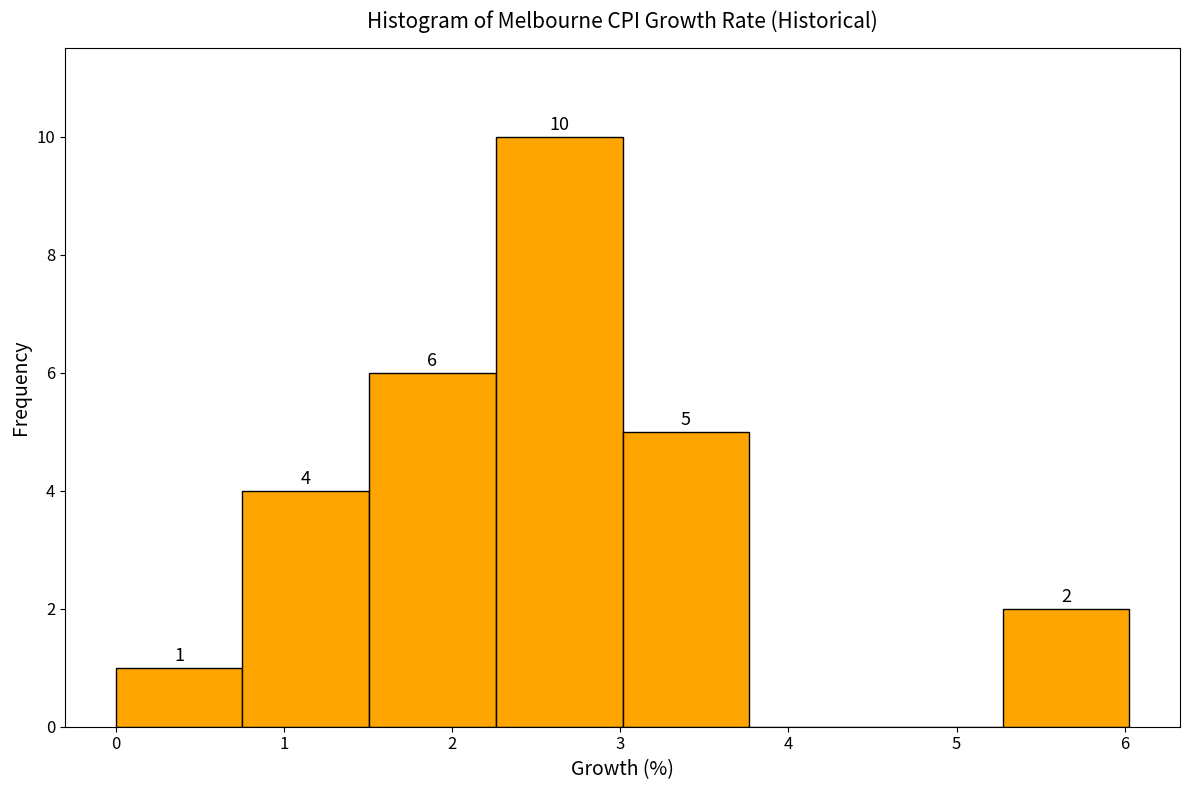

Which range on the x-axis has the tallest bar?

2.3 to 3.0